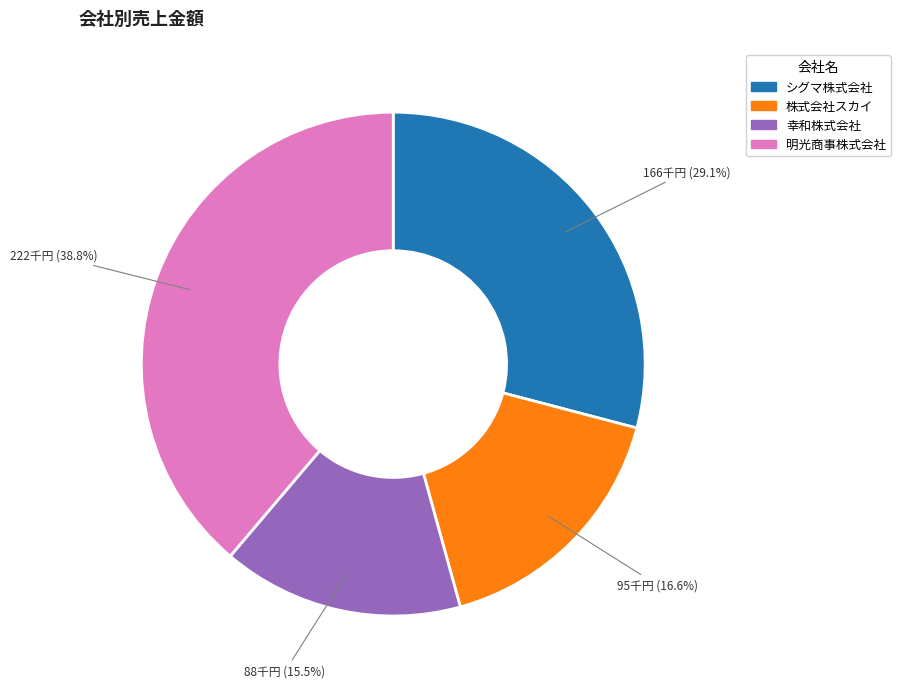

Count the number of slices in the pie.

4